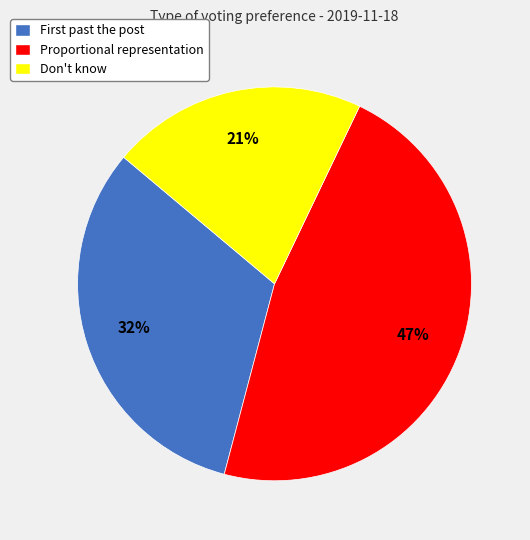

Count the number of slices in the pie.

3